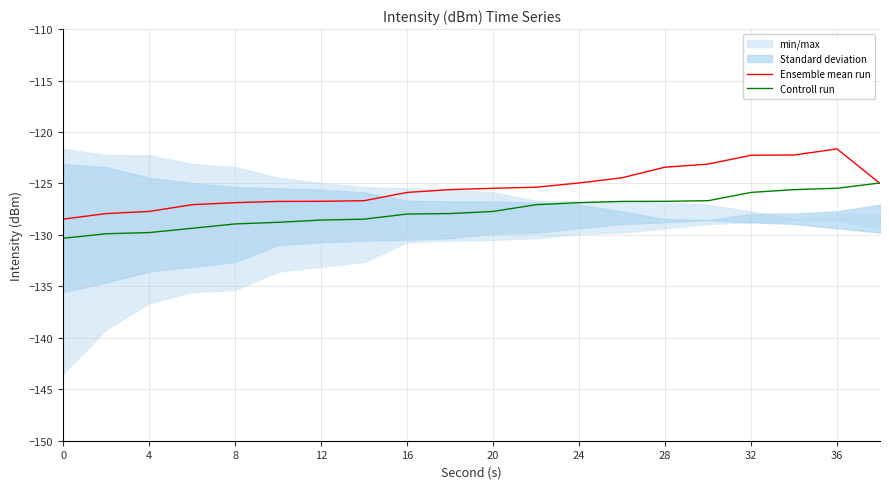

True or false: Ensemble mean run has more than 2 points higher than both neighbors.

False